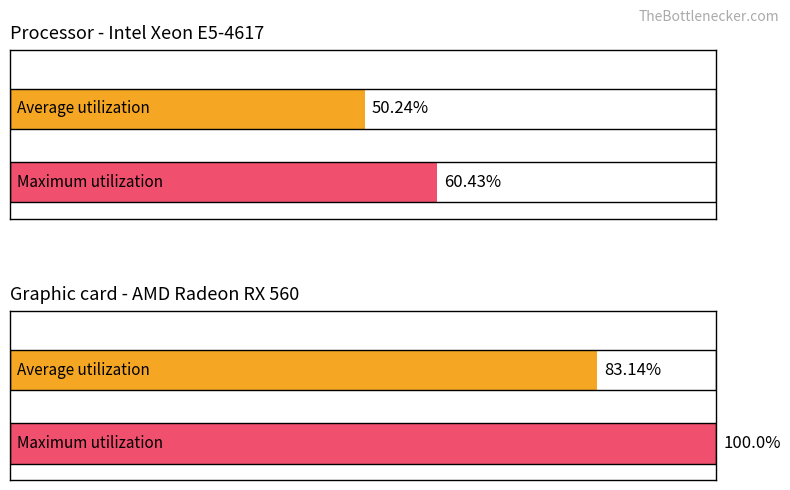

List the series in order of their peak value, lowest first.

Average utilization, Maximum utilization